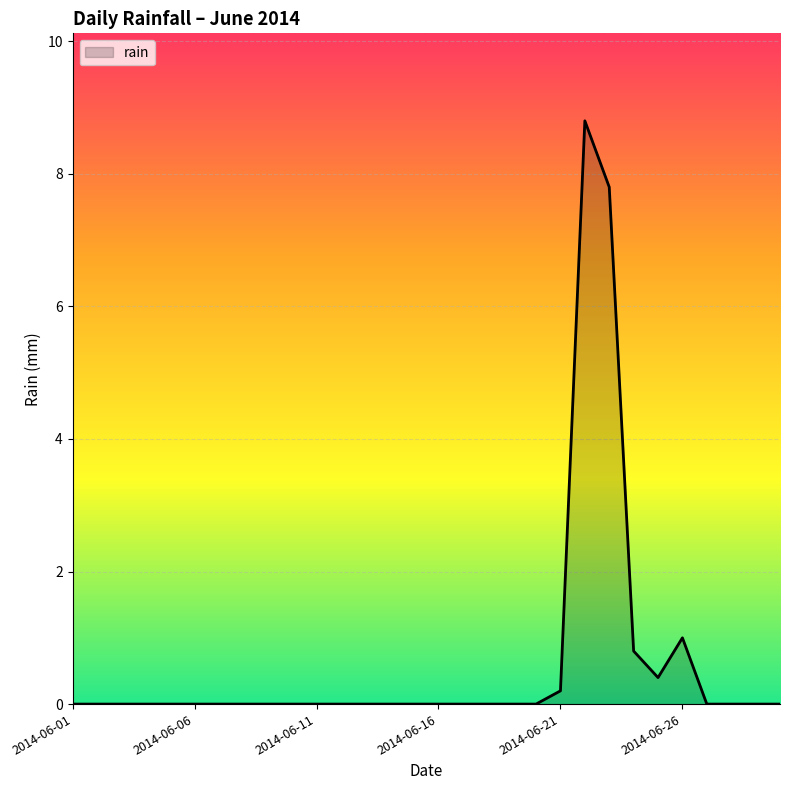

What is the difference between the maximum and minimum values?

8.8